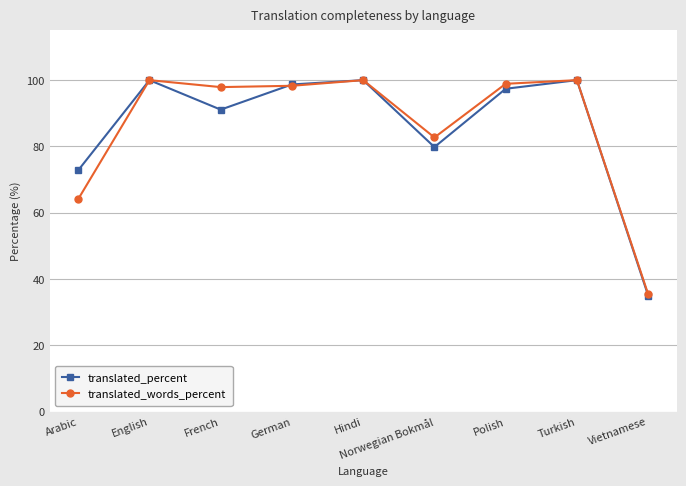

Read the translated_percent value at German.

98.7